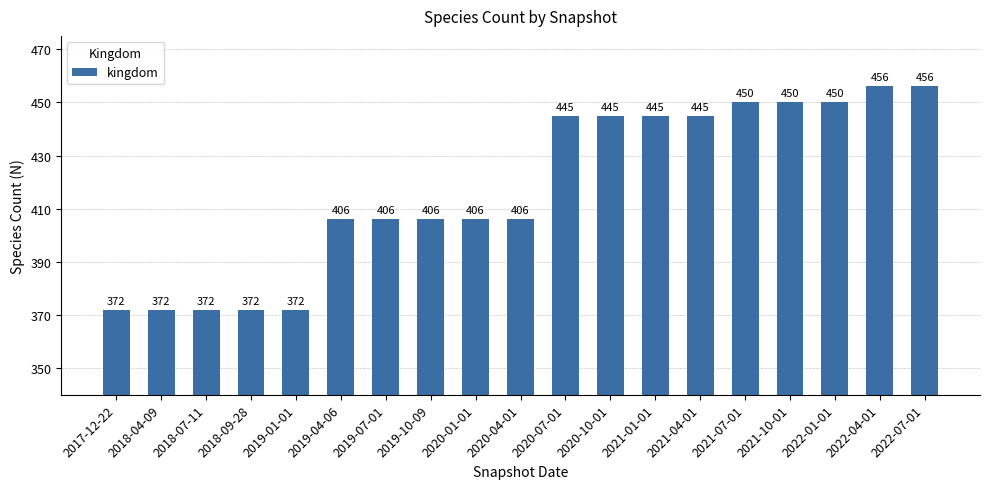

How many bars are there in total?

19